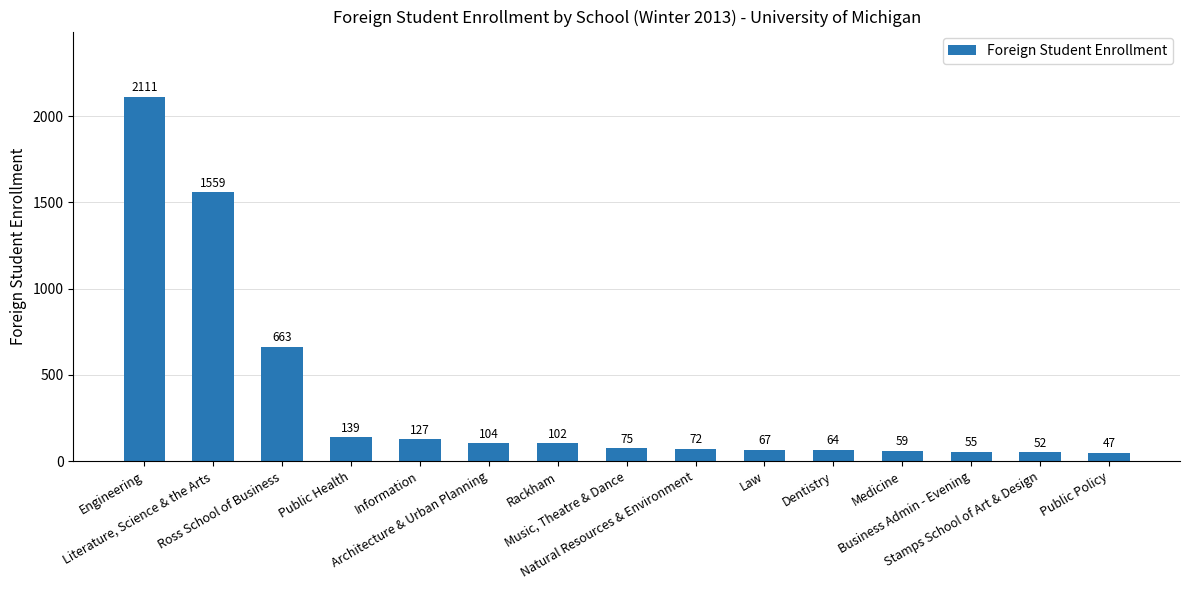

Reading left to right, transcribe all the data shown in this chart.

2111	1559	663	139	127	104	102	75	72	67	64	59	55	52	47